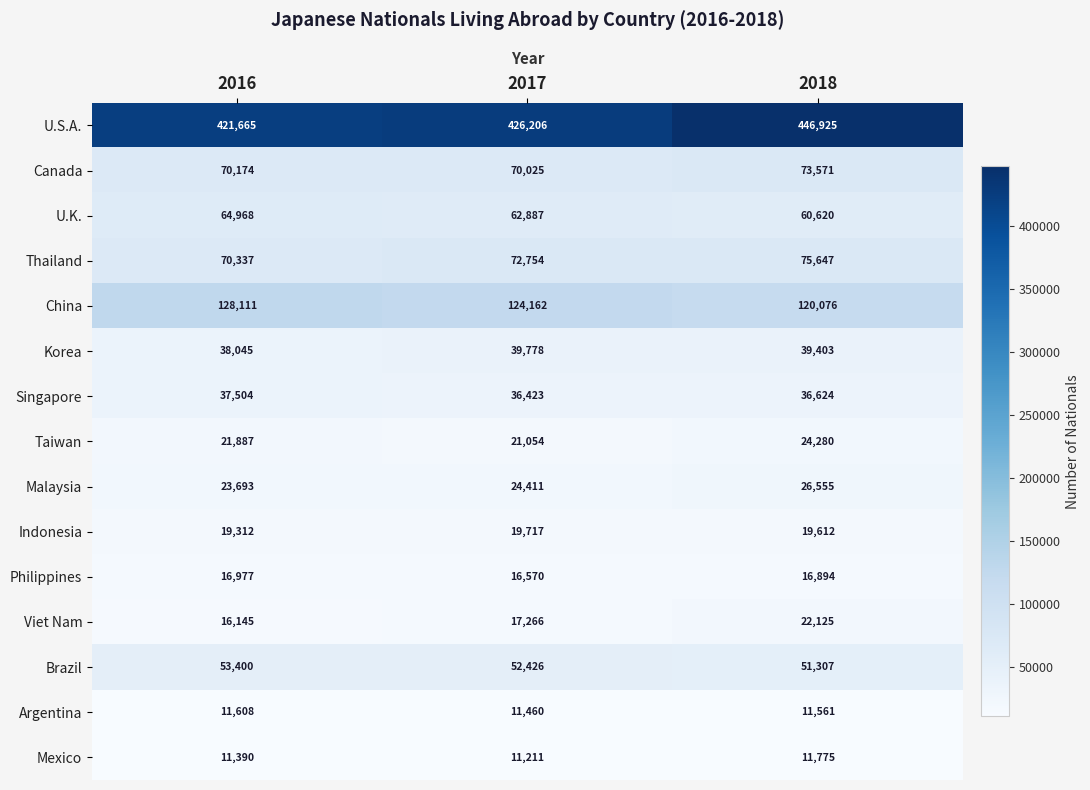

How many distinct data groups are displayed?

15